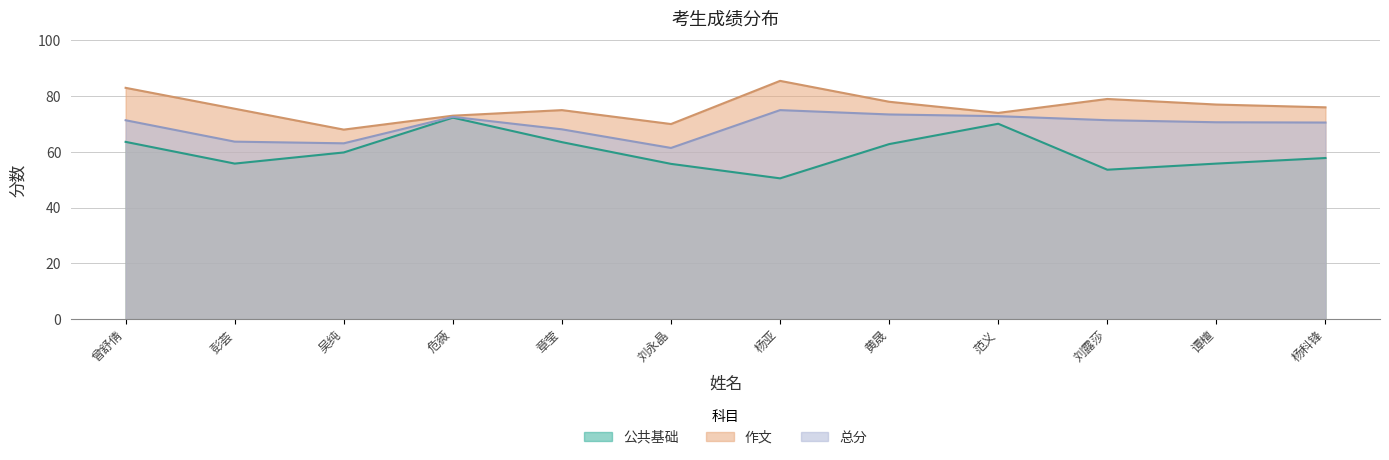

What is the difference between the maximum and minimum values in the 总分 series?

13.6